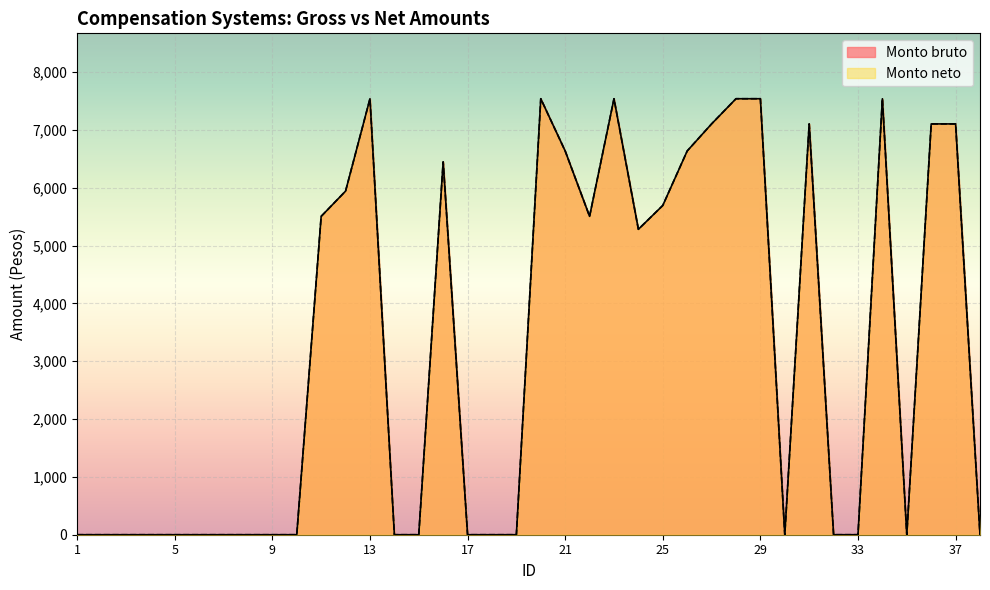

True or false: Monto neto and Monto bruto intersect in this chart.

False